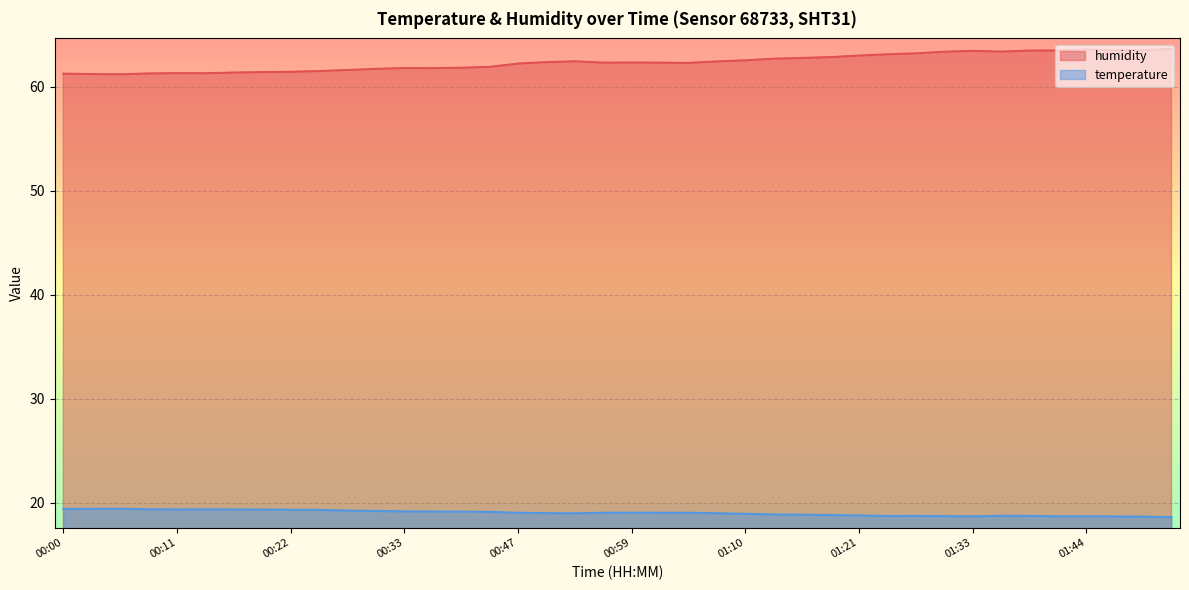

What are all the series names shown in the legend?

humidity, temperature